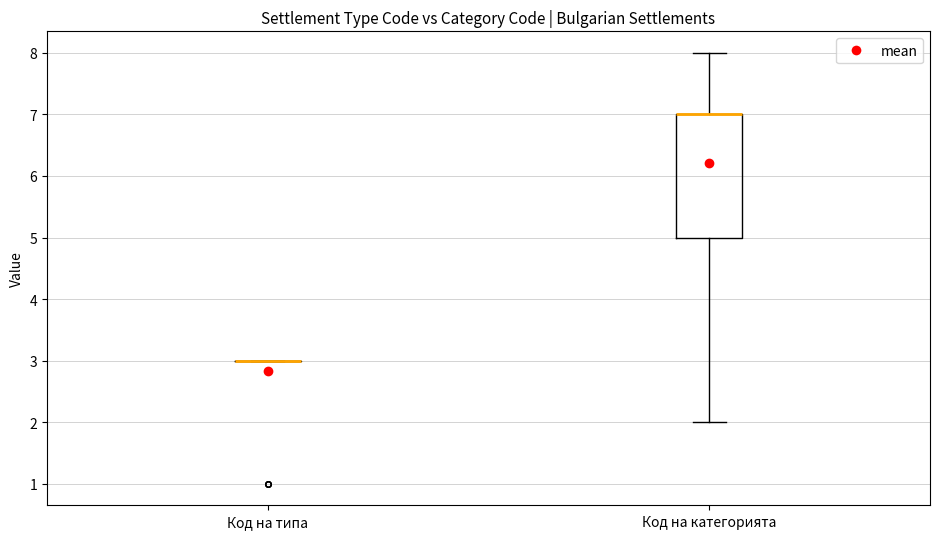

Which box is the tallest, from its lower edge to its upper edge?

Код на категорията